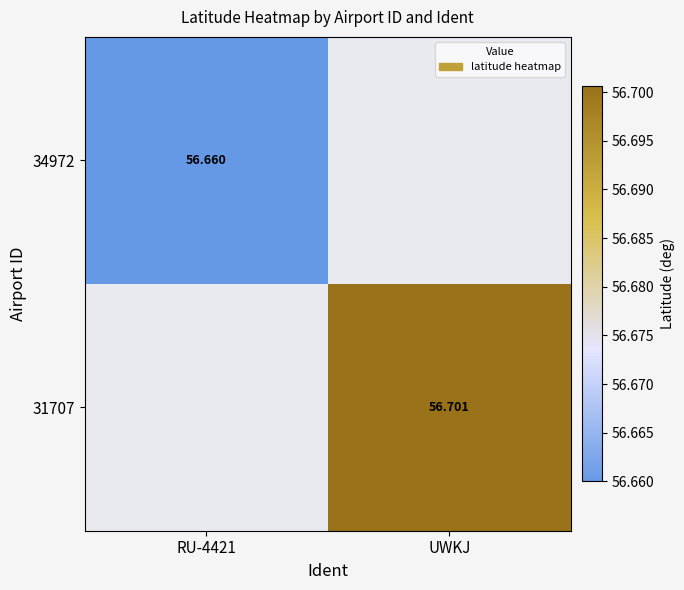

At UWKJ, list the series in order from largest to smallest.

31707, 34972